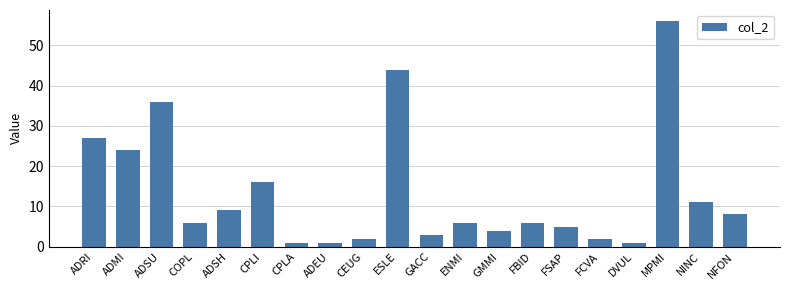

What is the maximum value shown in the chart?

56